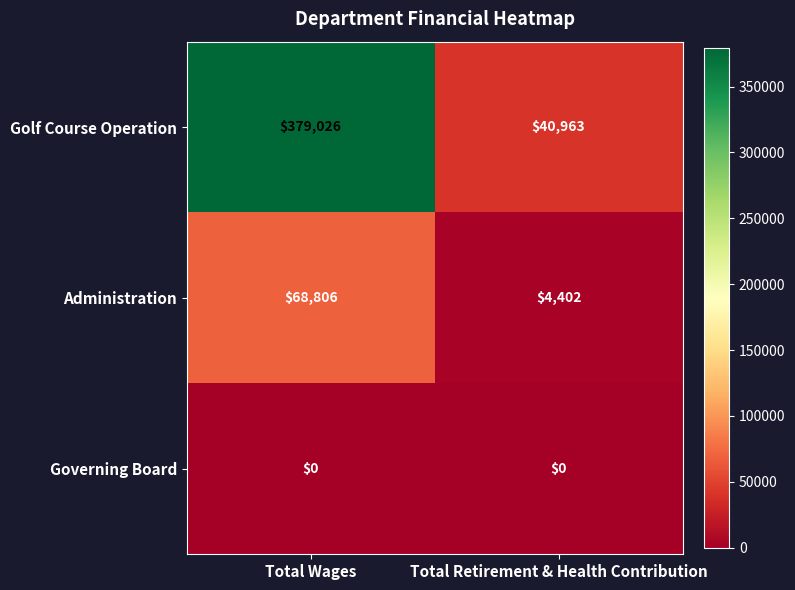

True or false: Administration has a value of 68806 at Total Wages.

True